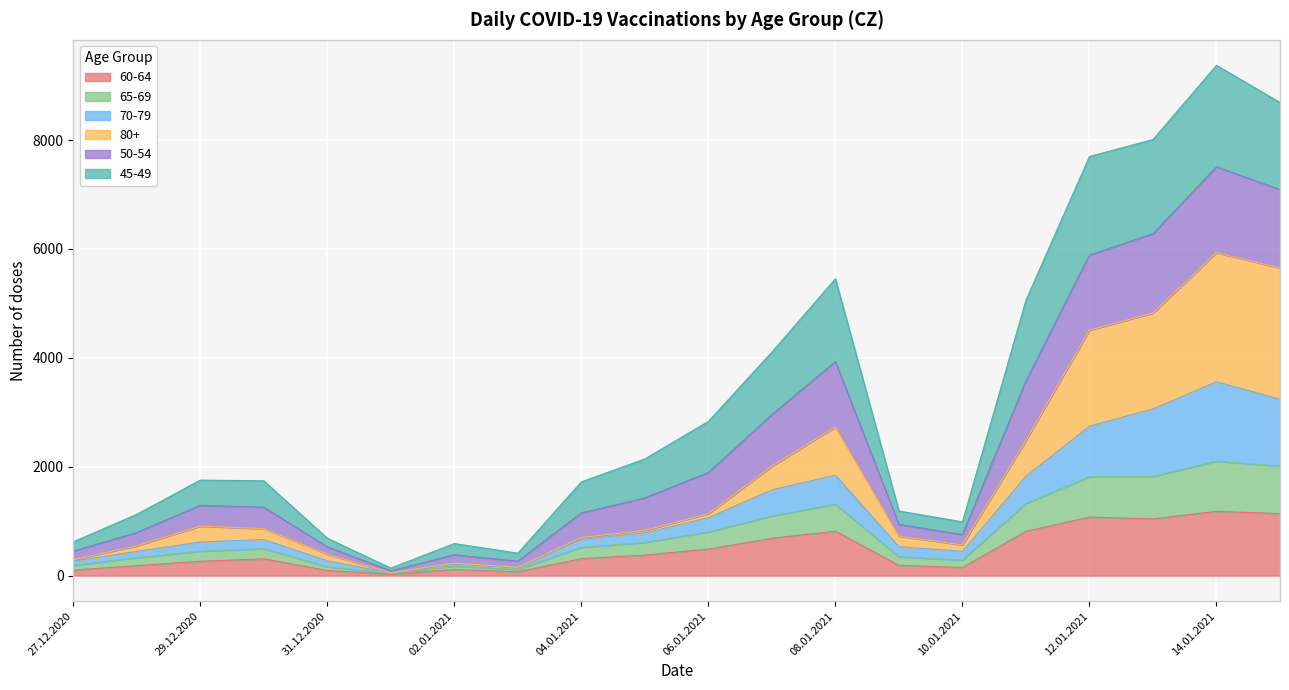

Where is the first local minimum for 50-54?

01.01.2021